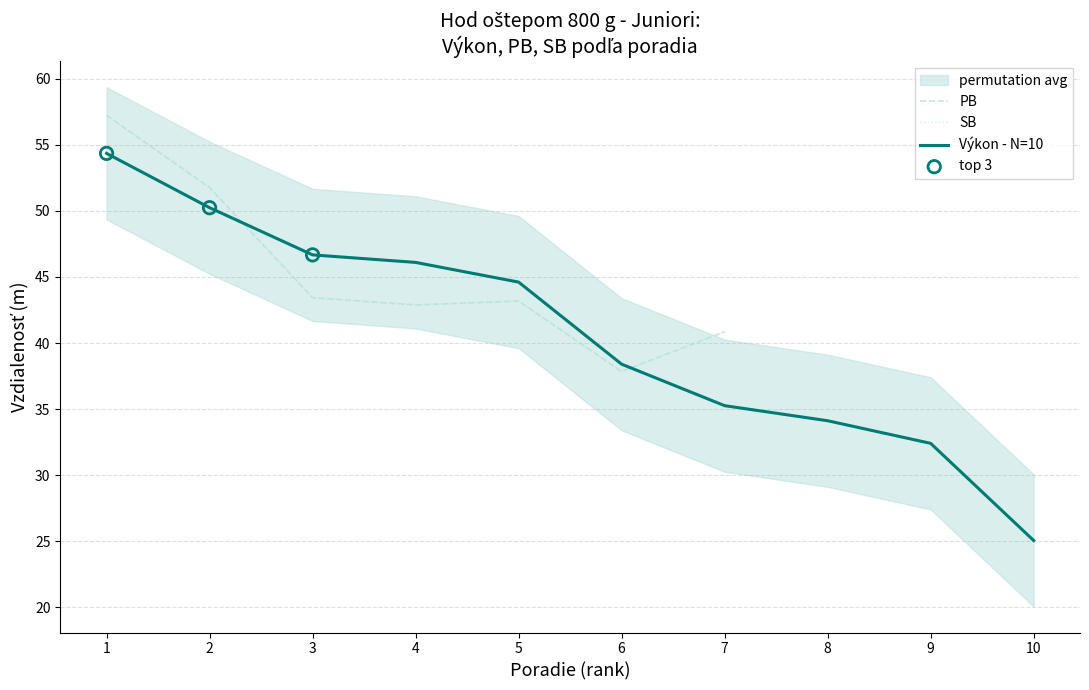

Where is Výkon - N=10 nearest to the value 39?

6